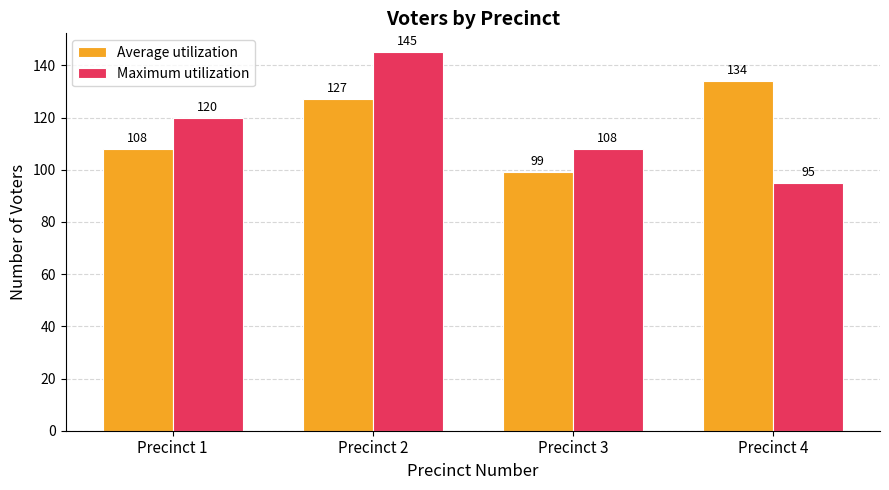

How many data points in Average utilization are less than 127?

2